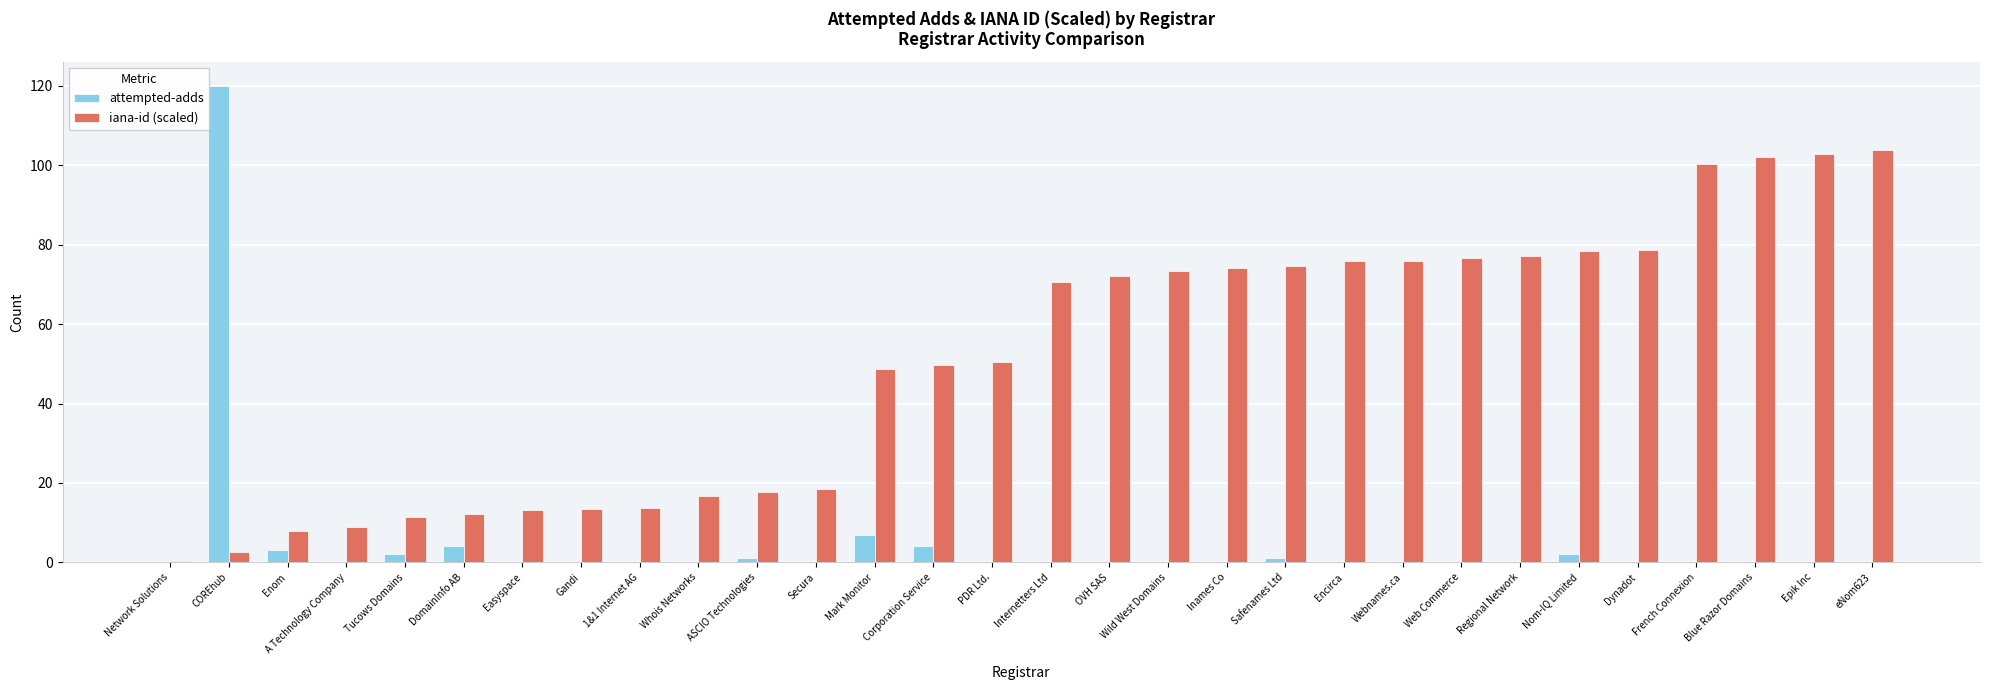

Is the value of attempted-adds at Whois Networks greater than the value of iana-id (scaled) at Tucows Domains?

No